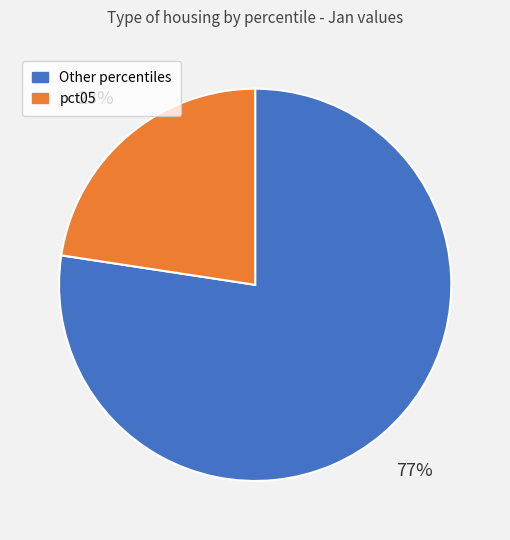

True or false: Other percentiles accounts for 77% of the total.

True